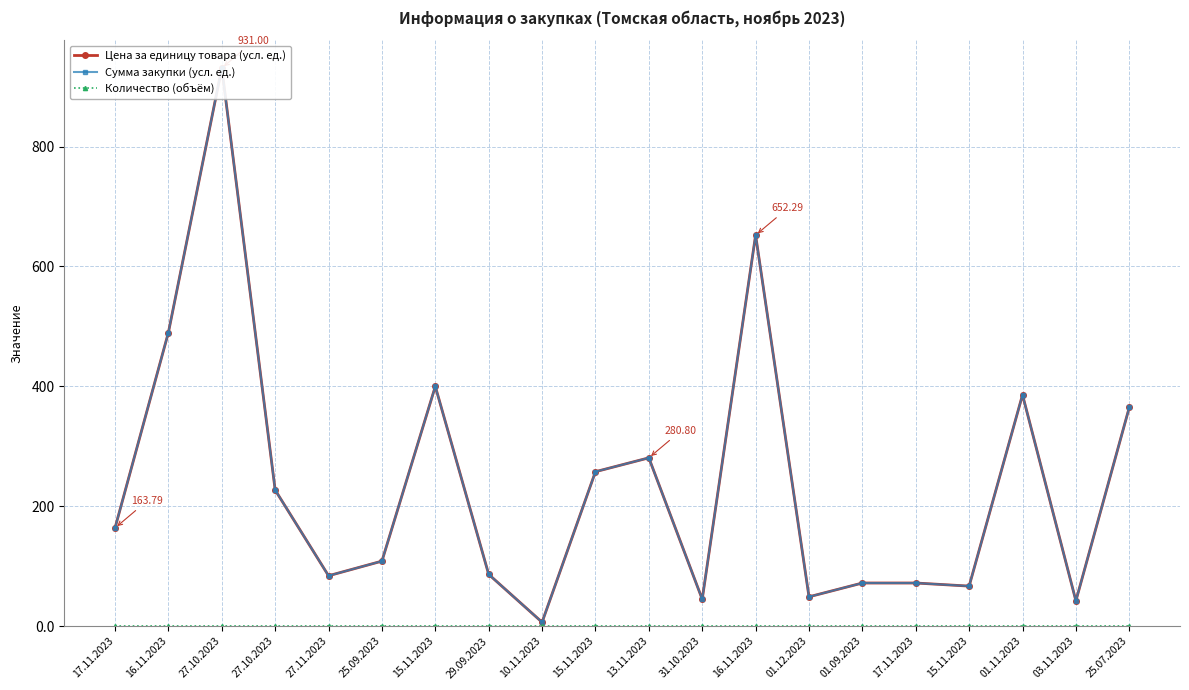

True or false: Цена за единицу товара (усл. ед.) and Сумма закупки (усл. ед.) intersect in this chart.

False